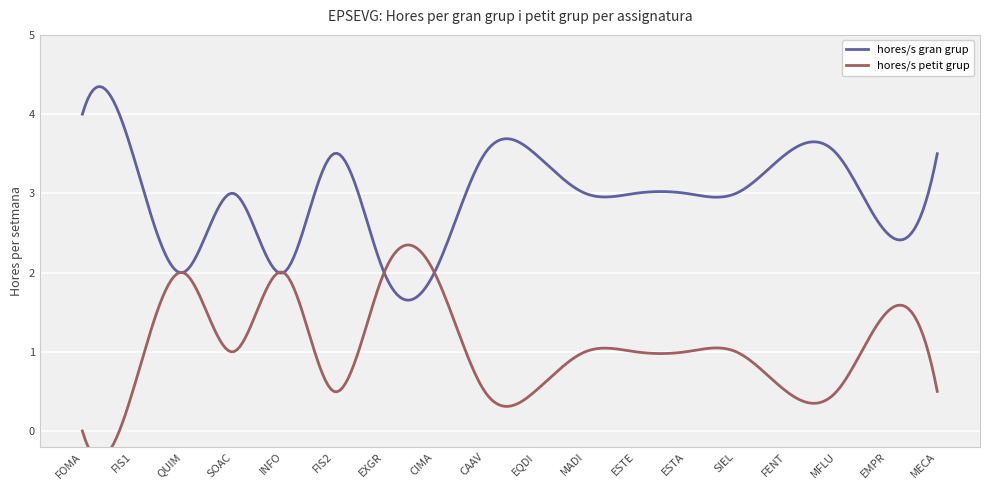

Reading left to right, transcribe all the data shown in this chart.

hores/s gran grup: FOMA=4.0	FIS1=3.5	QUIM=2.0	SOAC=3.0	INFO=2.0	FIS2=3.5	EXGR=2.0	CIMA=2.0	CAAV=3.5	EQDI=3.5	MADI=3.0	ESTE=3.0	ESTA=3.0	SIEL=3.0	FENT=3.5	MFLU=3.5	EMPR=2.5	MECA=3.5
hores/s petit grup: FOMA=0.0	FIS1=0.5	QUIM=2.0	SOAC=1.0	INFO=2.0	FIS2=0.5	EXGR=2.0	CIMA=2.0	CAAV=0.5	EQDI=0.5	MADI=1.0	ESTE=1.0	ESTA=1.0	SIEL=1.0	FENT=0.5	MFLU=0.5	EMPR=1.5	MECA=0.5